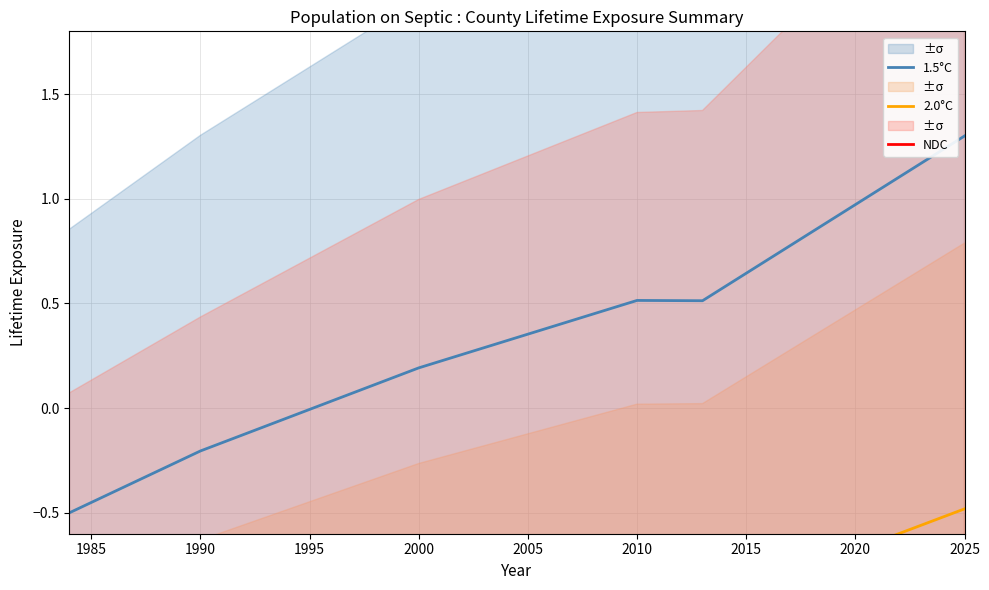

At which label does 1.5°C reach its peak?

2025